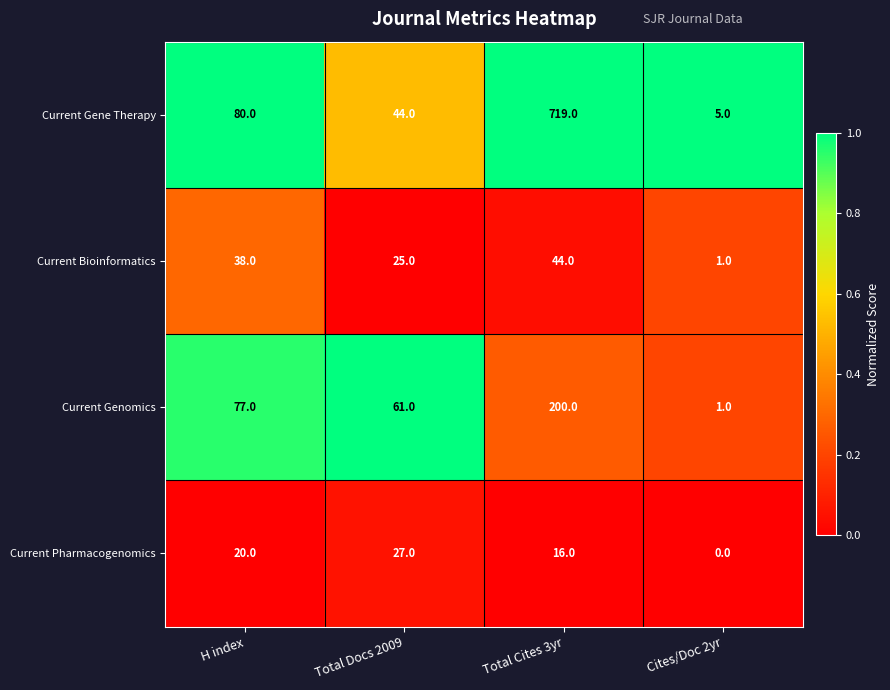

What is the total value across all series at Total Cites 3yr?

979